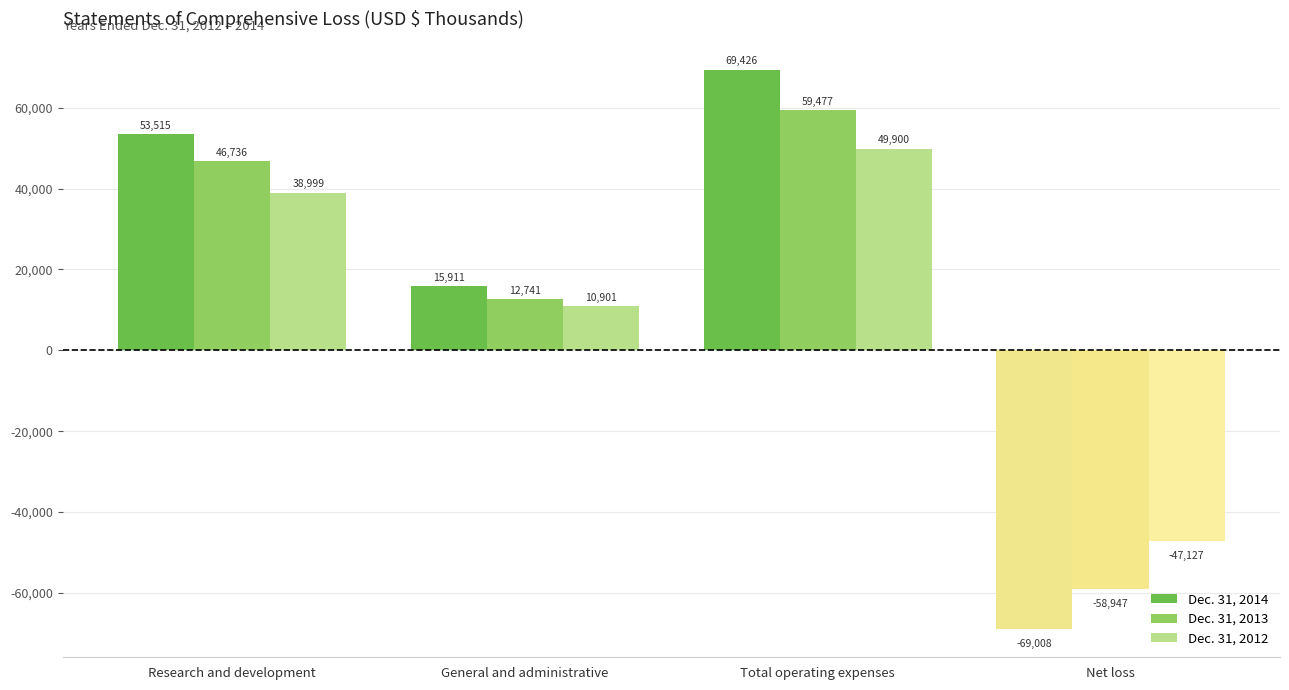

True or false: Dec. 31, 2013 has a value of -58947 at Net loss.

True